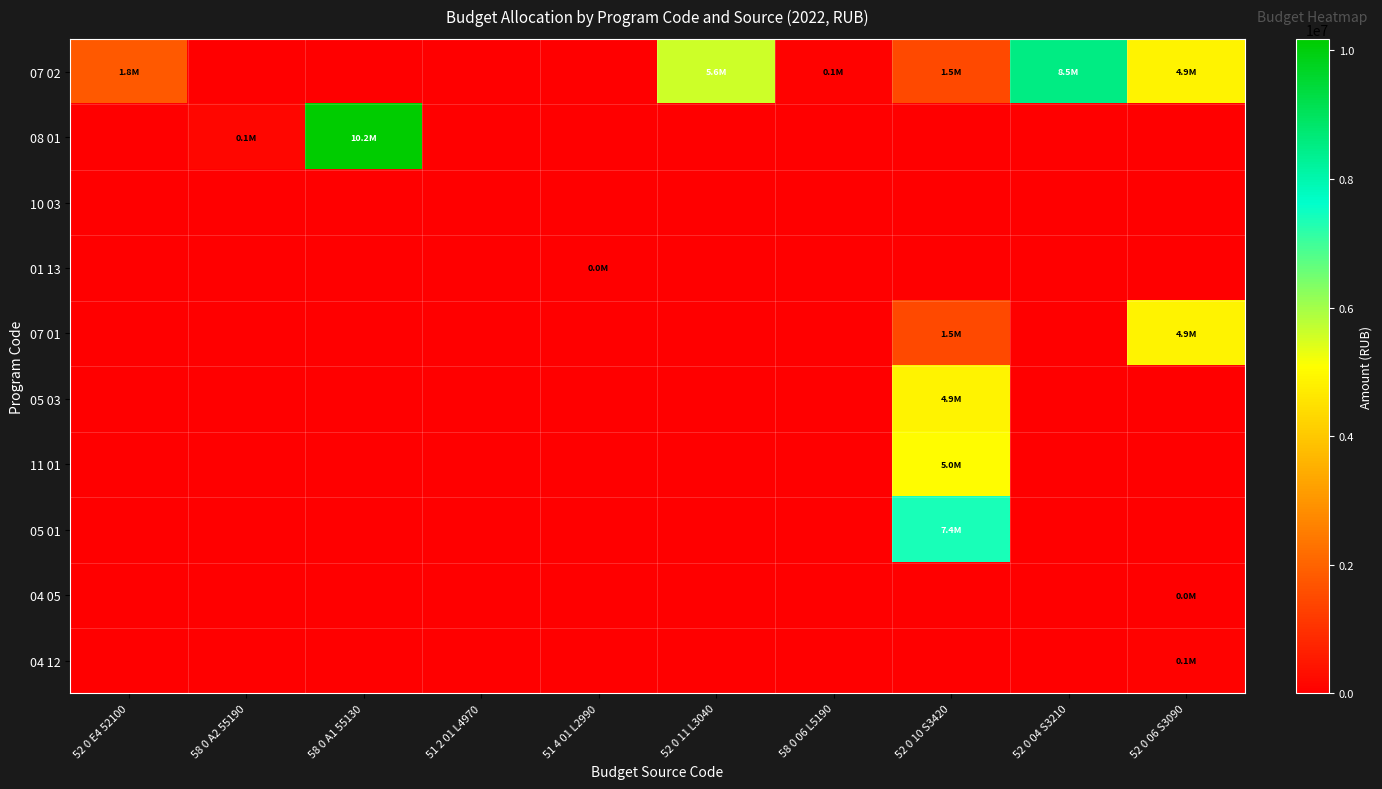

Rank the series by their maximum value, from lowest to highest.

10 03, 04 05, 01 13, 04 12, 07 01, 05 03, 11 01, 05 01, 07 02, 08 01